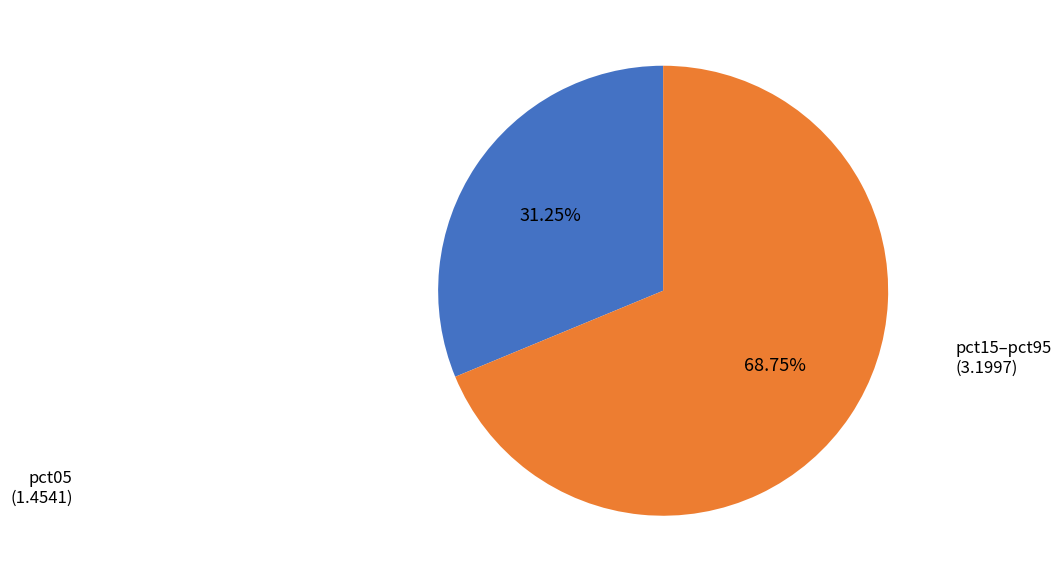

To the nearest percent, what is the difference between the largest and smallest slice percentages?

38%